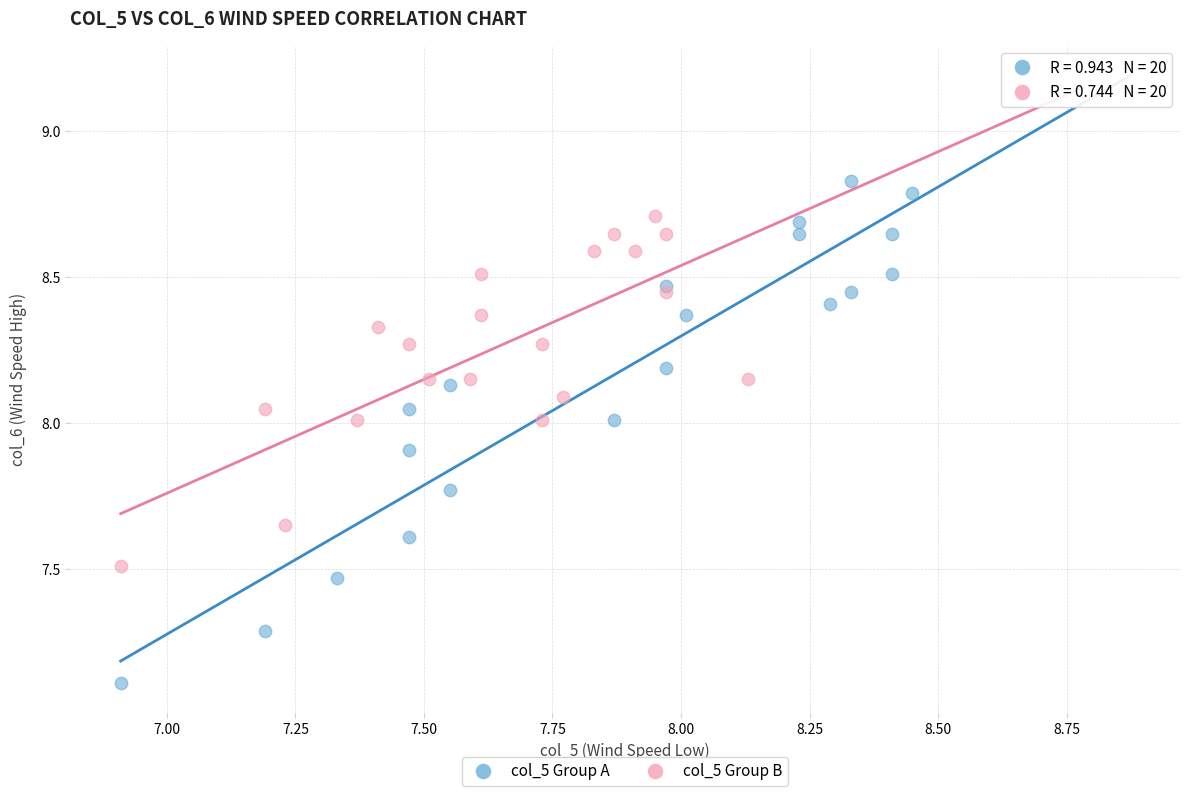

Which series reaches the minimum Y coordinate?

col_5 Group A